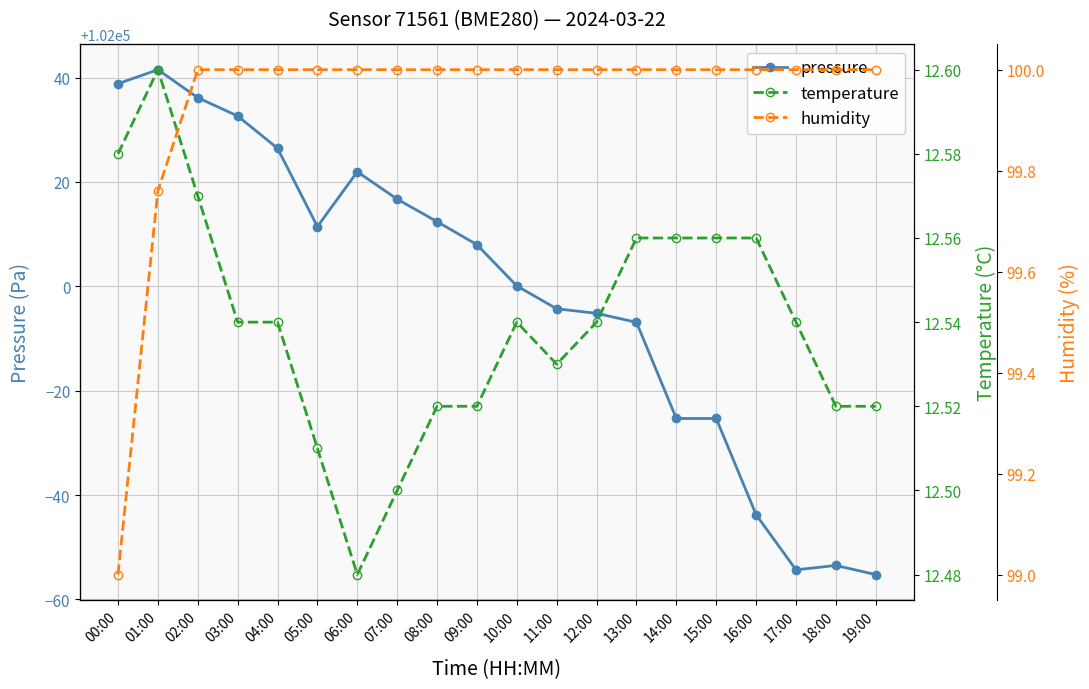

What position from the right is 02:00?

18